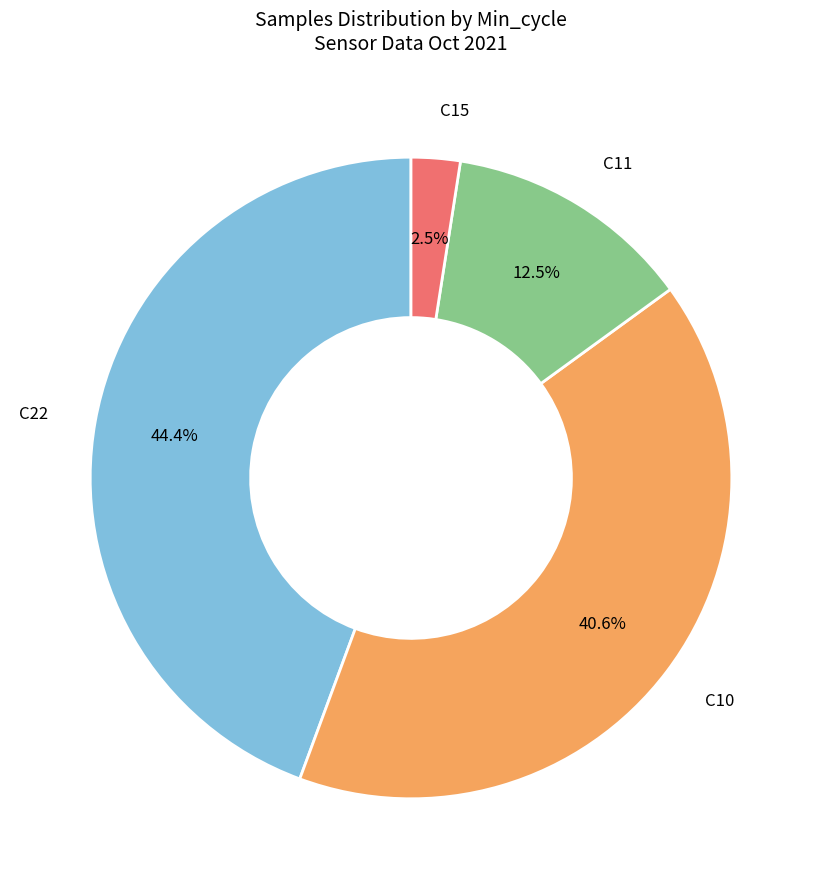

Does any single category account for the majority?

No